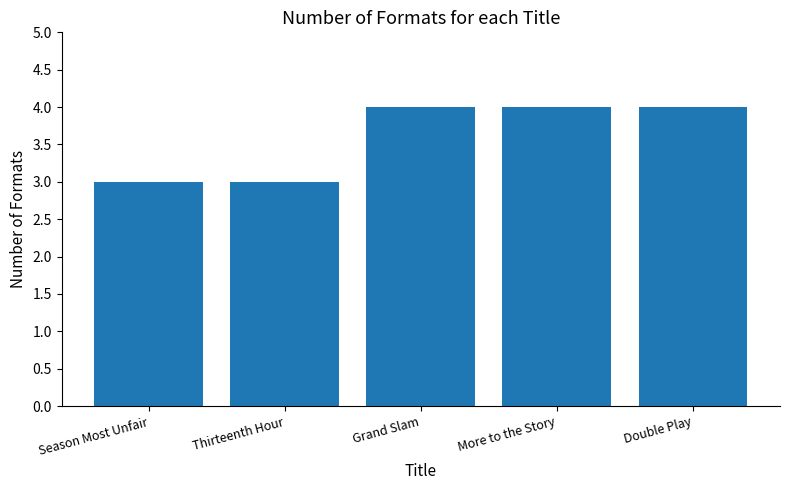

What is the label of the 3rd bar from the right?

Grand Slam